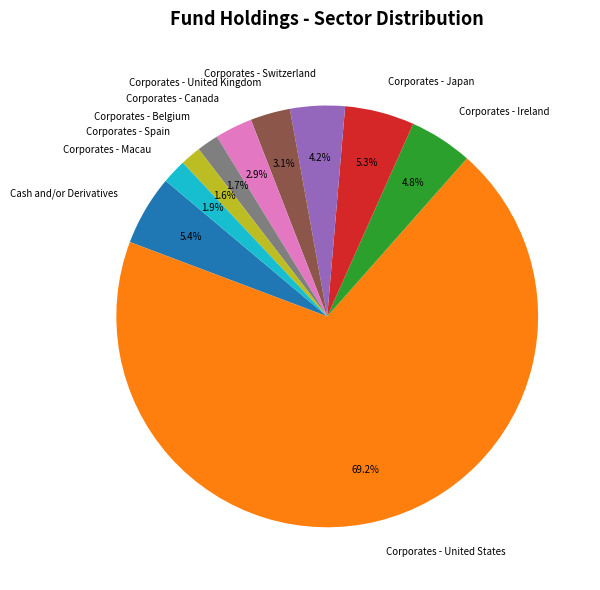

Which slice represents more than half of the pie?

Corporates - United States